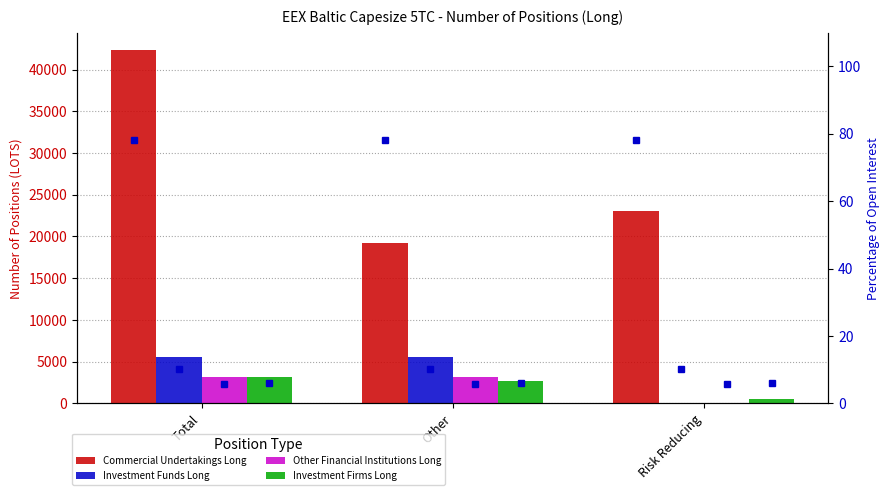

Rank the categories by Investment Firms Long value from lowest to highest.

Risk Reducing, Other, Total